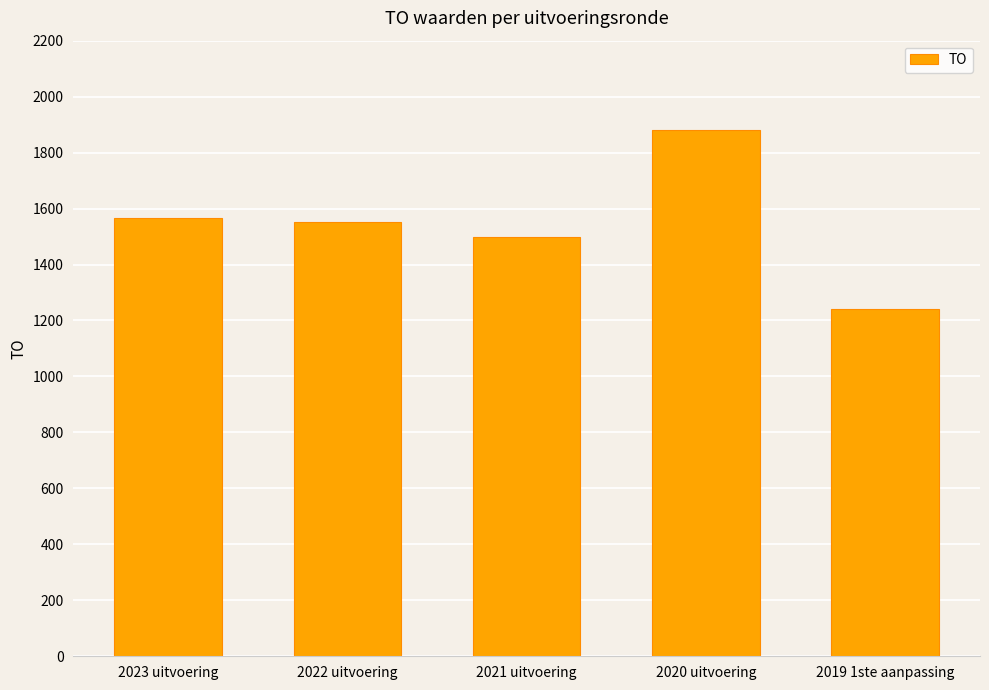

The value at 2021 uitvoering is 2672. True or false?

False